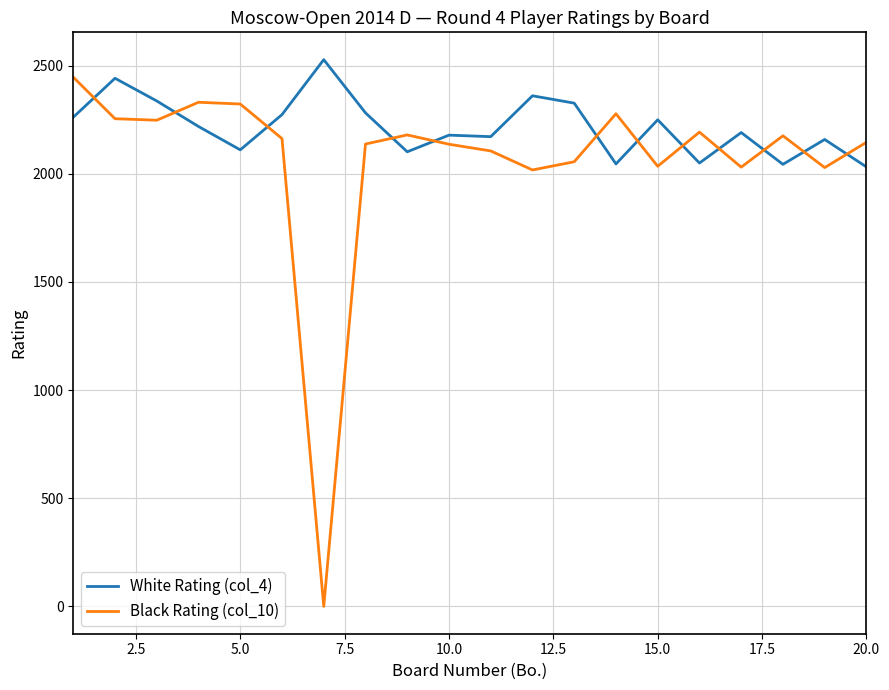

Which series has the largest range (max minus min)?

Black Rating (col_10)